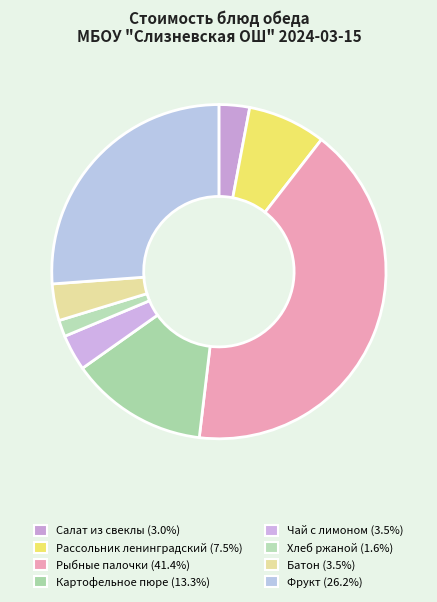

Combined, do Хлеб ржаной and Батон account for over 50%?

No